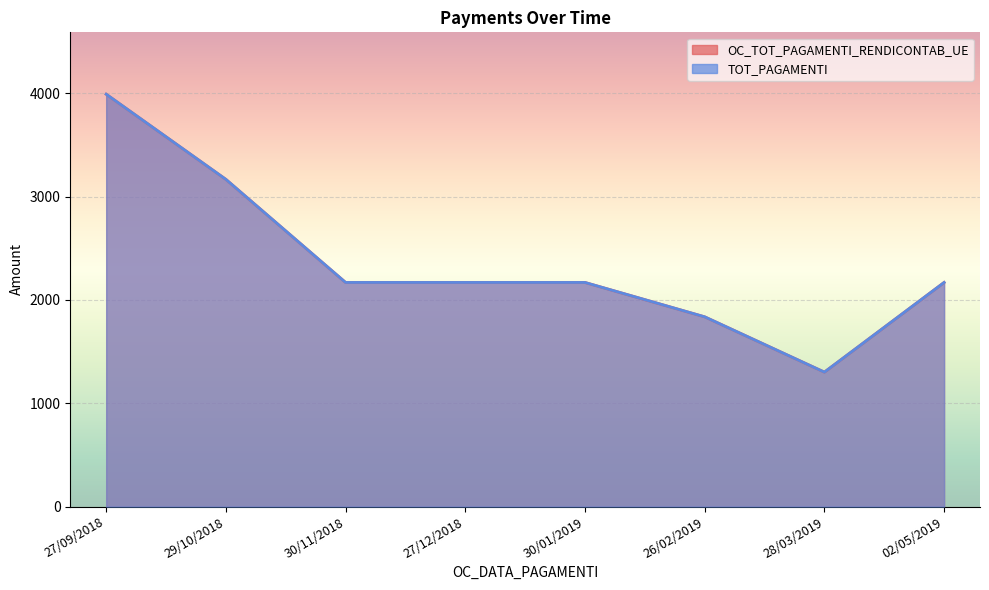

Is the value of OC_TOT_PAGAMENTI_RENDICONTAB_UE at 02/05/2019 greater than the value of TOT_PAGAMENTI at 30/11/2018?

No